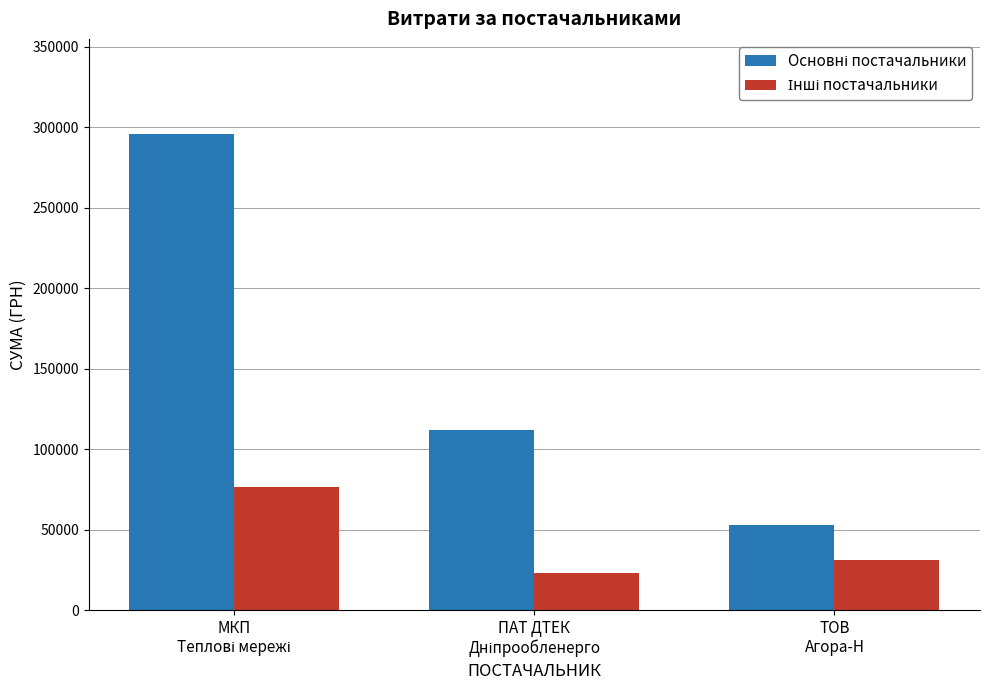

What is the minimum value shown in the chart?

23228.0